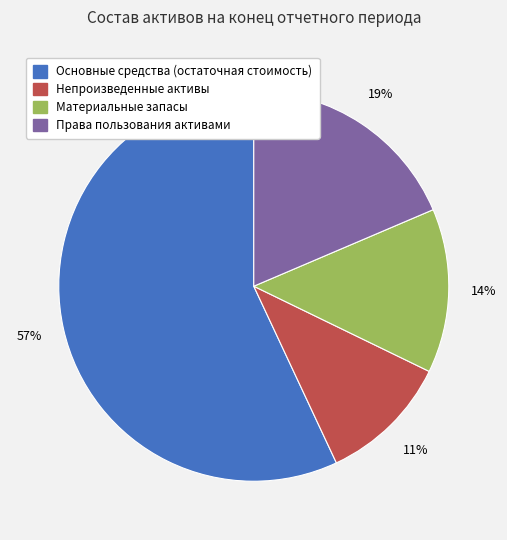

The Непроизведенные активы slice represents 18% of the pie. True or false?

False